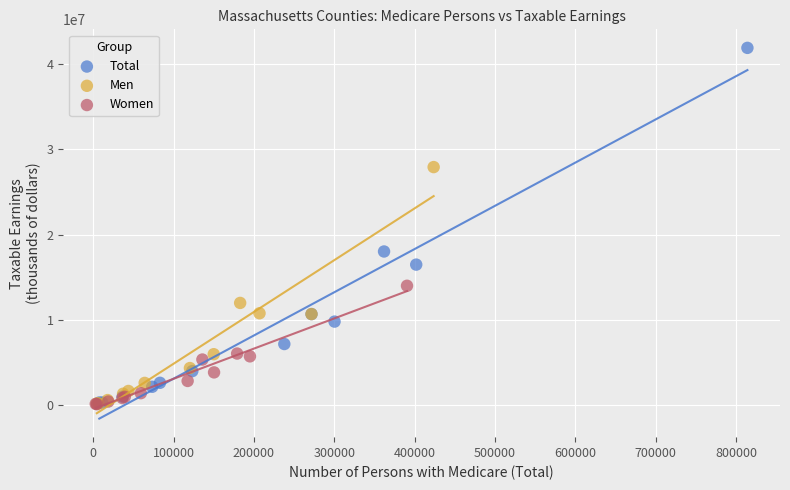

What are all the series names shown in the legend?

Total, Men, Women